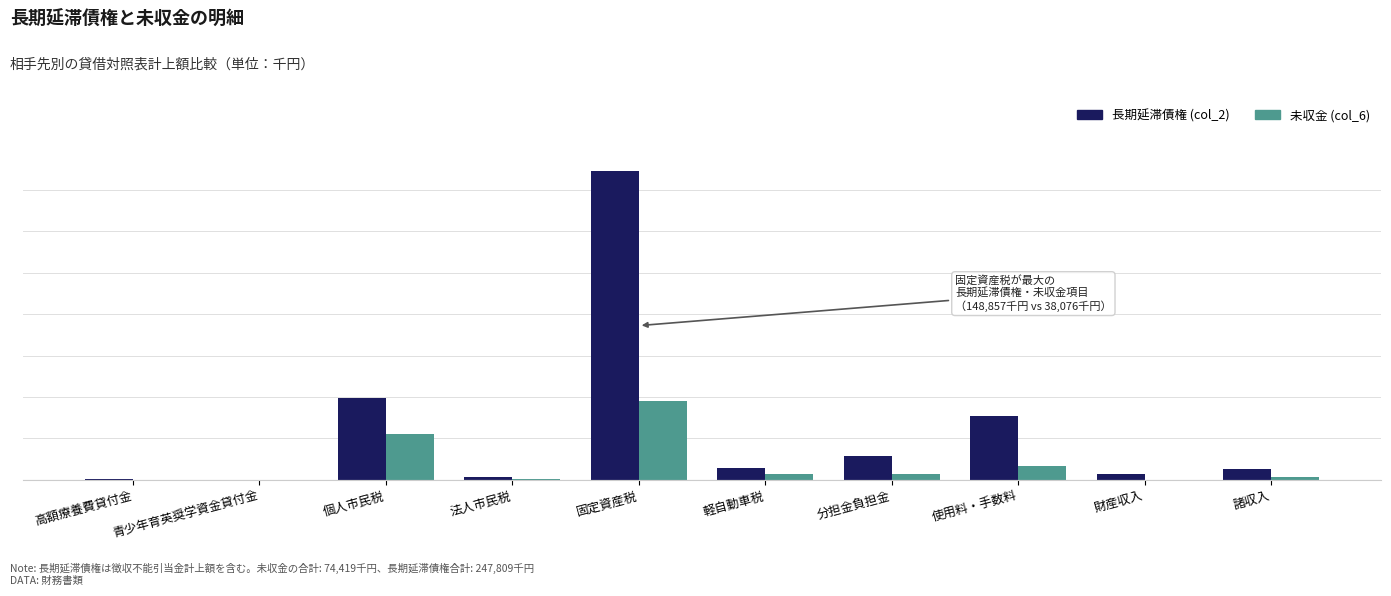

Are the bars grouped side by side (vs. stacked)?

Yes